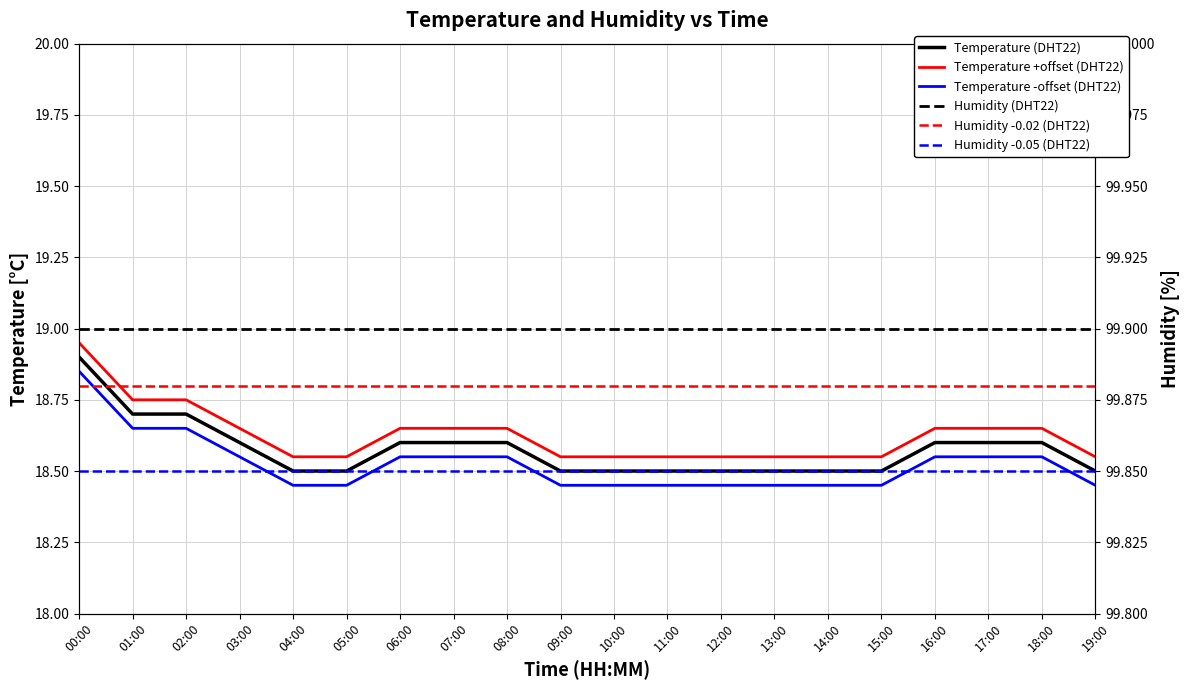

True or false: Temperature -offset (DHT22) and Humidity -0.05 (DHT22) cross at least once.

False